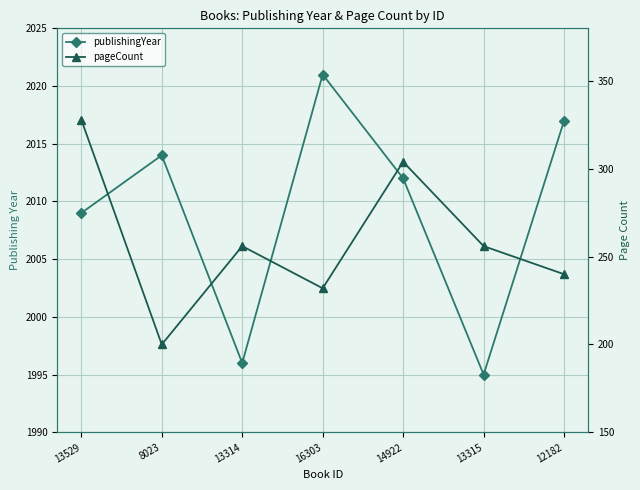

At which category does pageCount reach its first local peak?

13314